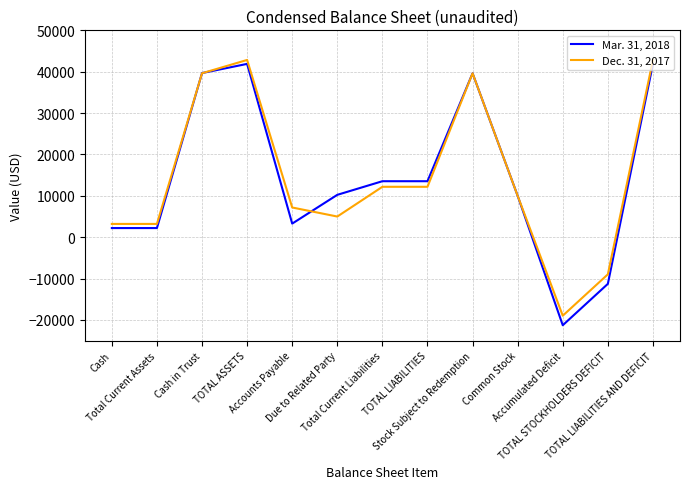

List the series in order of their peak value, highest first.

Dec. 31, 2017, Mar. 31, 2018